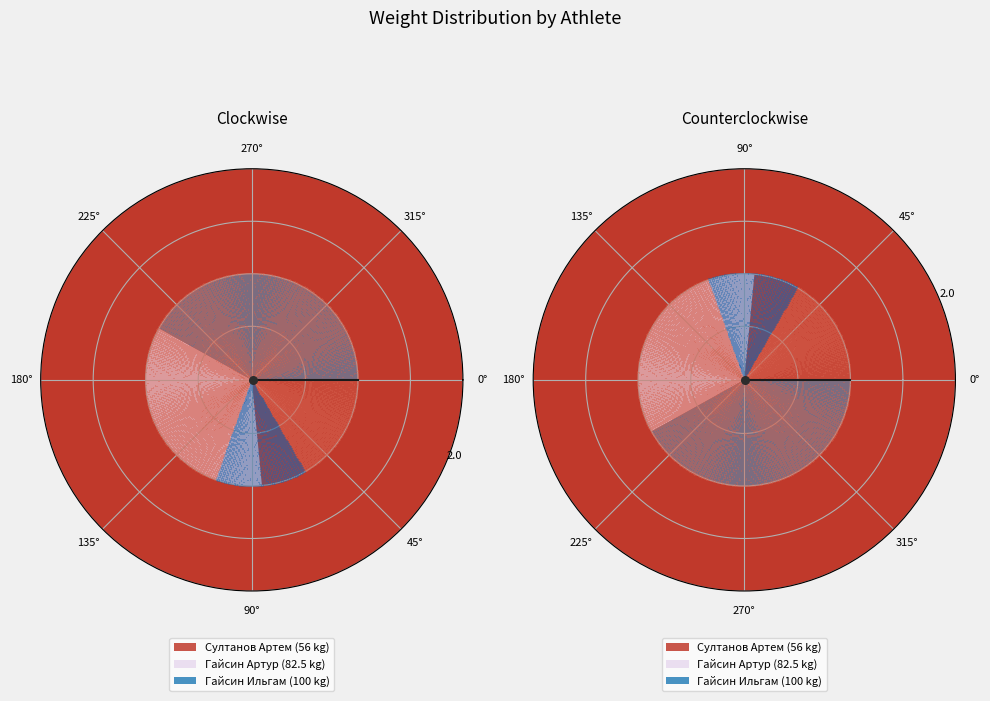

Is the sum of Султанов Артем and Гайсин Ильгам greater than half?

Yes